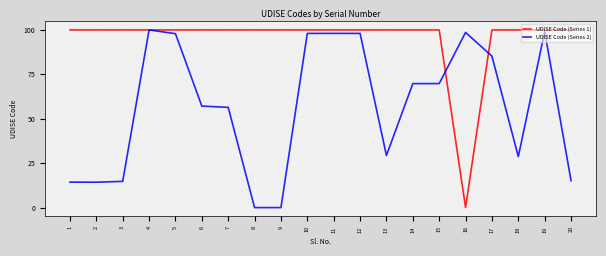

Is it true that UDISE Code (Series 2) equals 98.1 at 11?

True